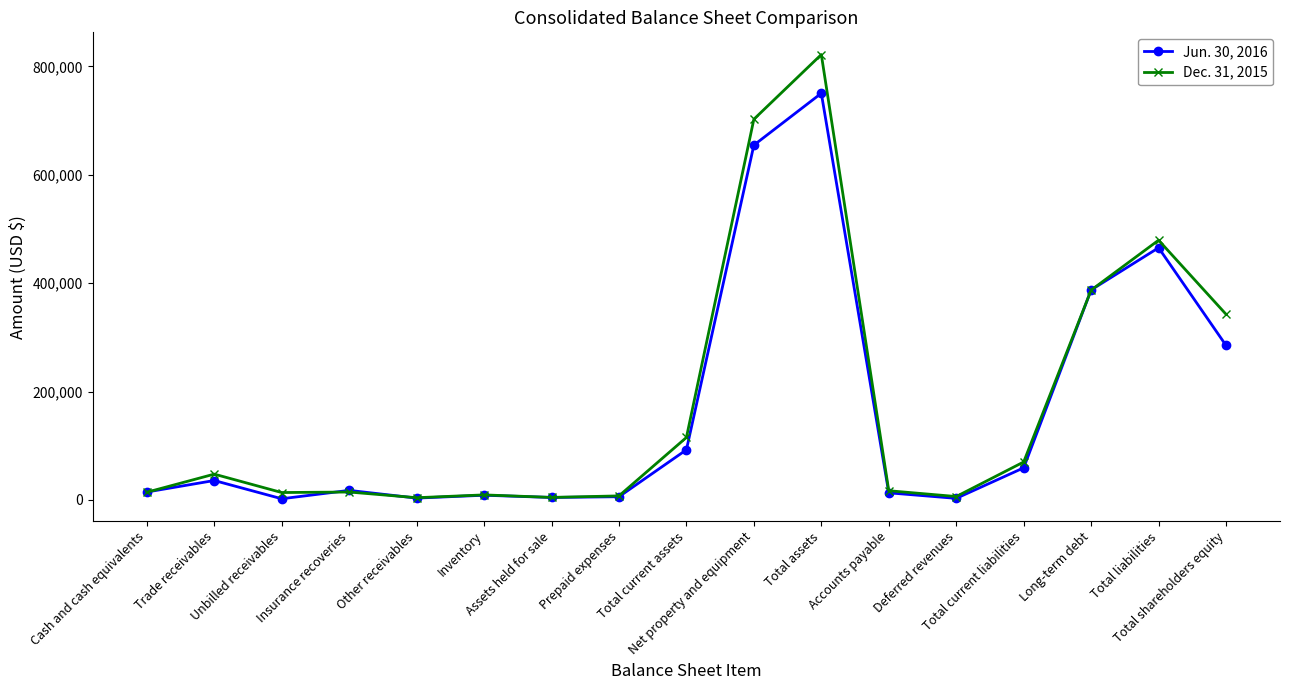

List the series in order of their peak value, lowest first.

Jun. 30, 2016, Dec. 31, 2015